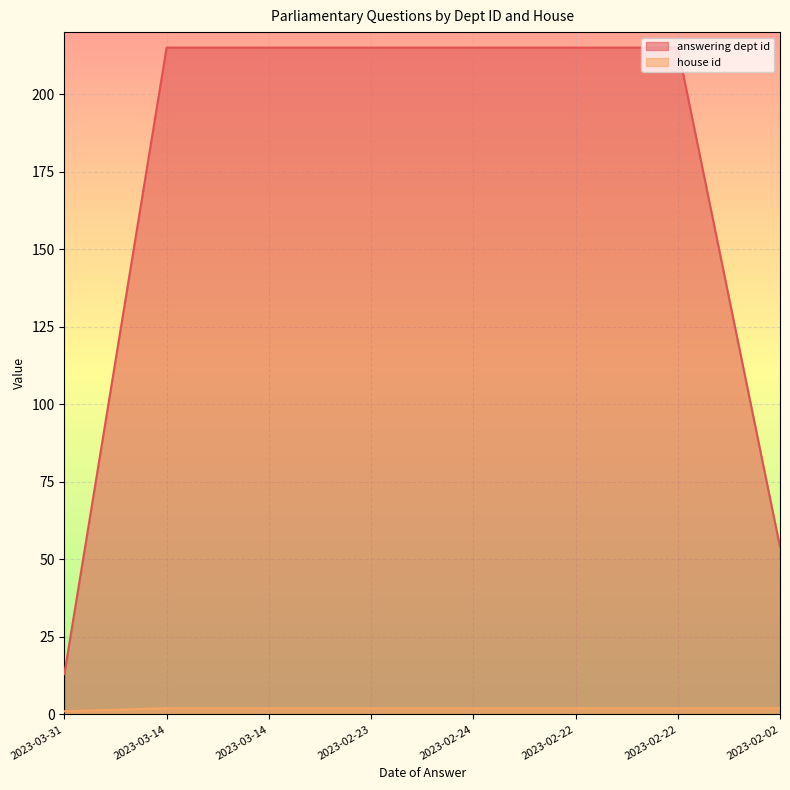

True or false: house id has a value of 2 at 2023-02-22.

True